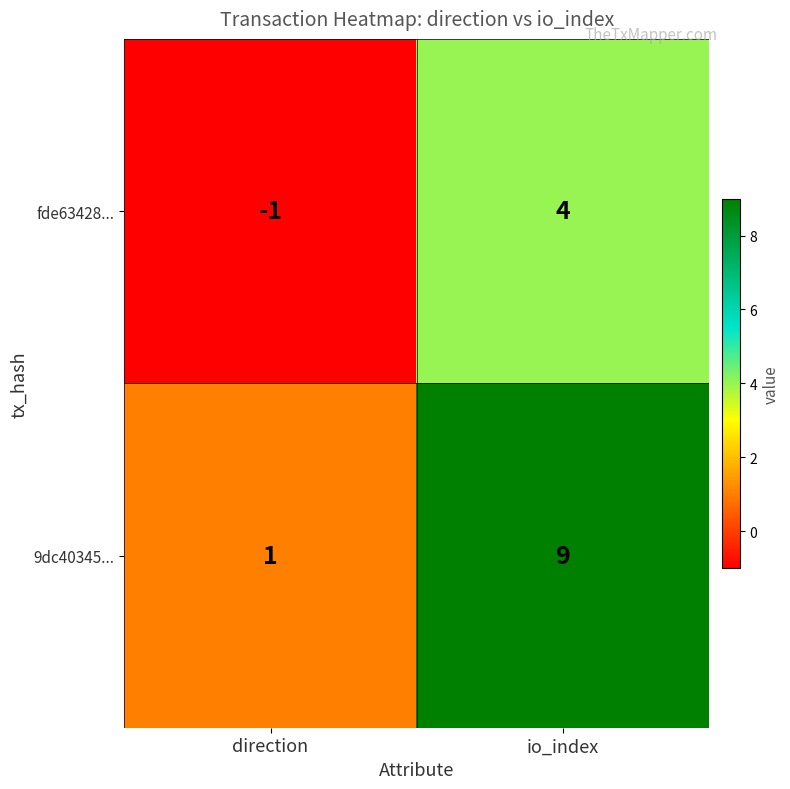

At which category does the chart reach its peak across all series?

io_index